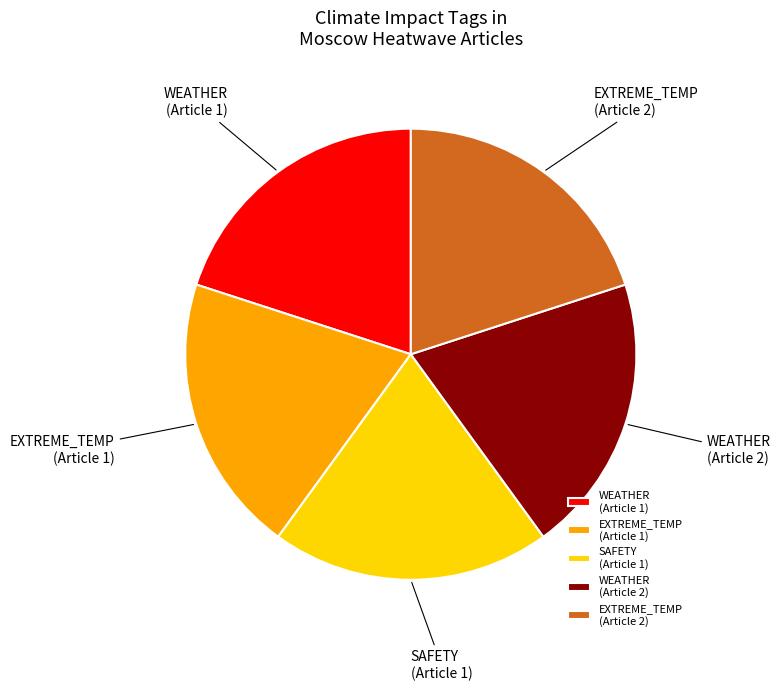

Is it true that WEATHER (Article 1) is 30% of the pie?

False